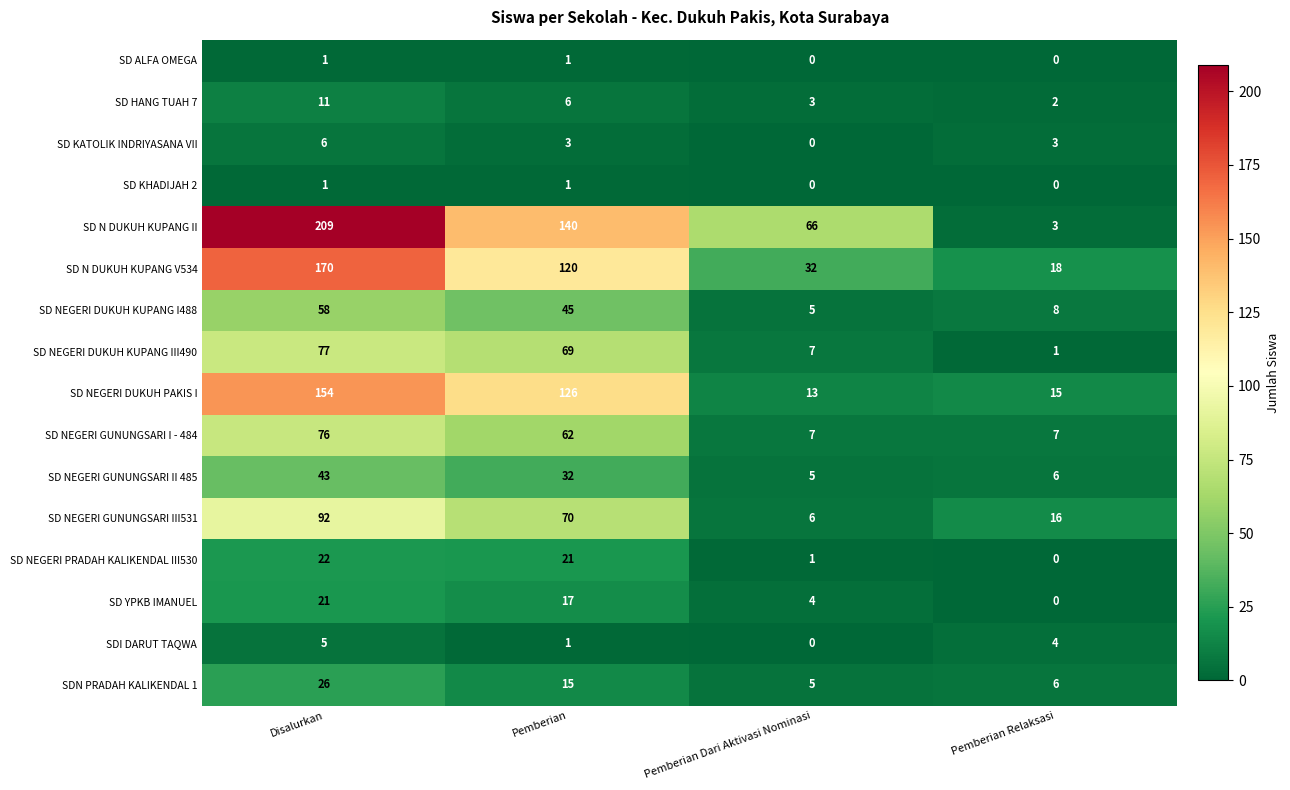

What is the difference between the highest and lowest values at Disalurkan?

208